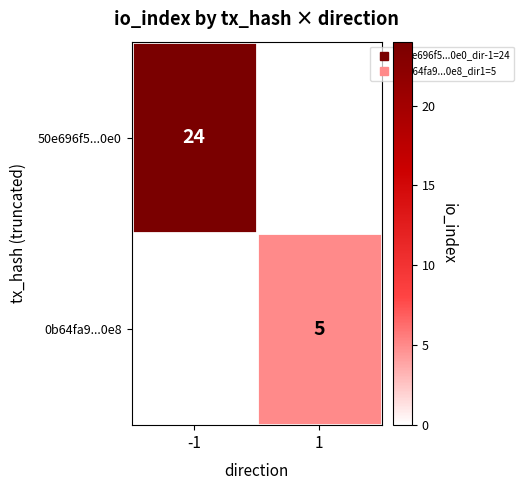

List the series in order of their overall mean, lowest first.

0b64fa9...0e8, 50e696f5...0e0